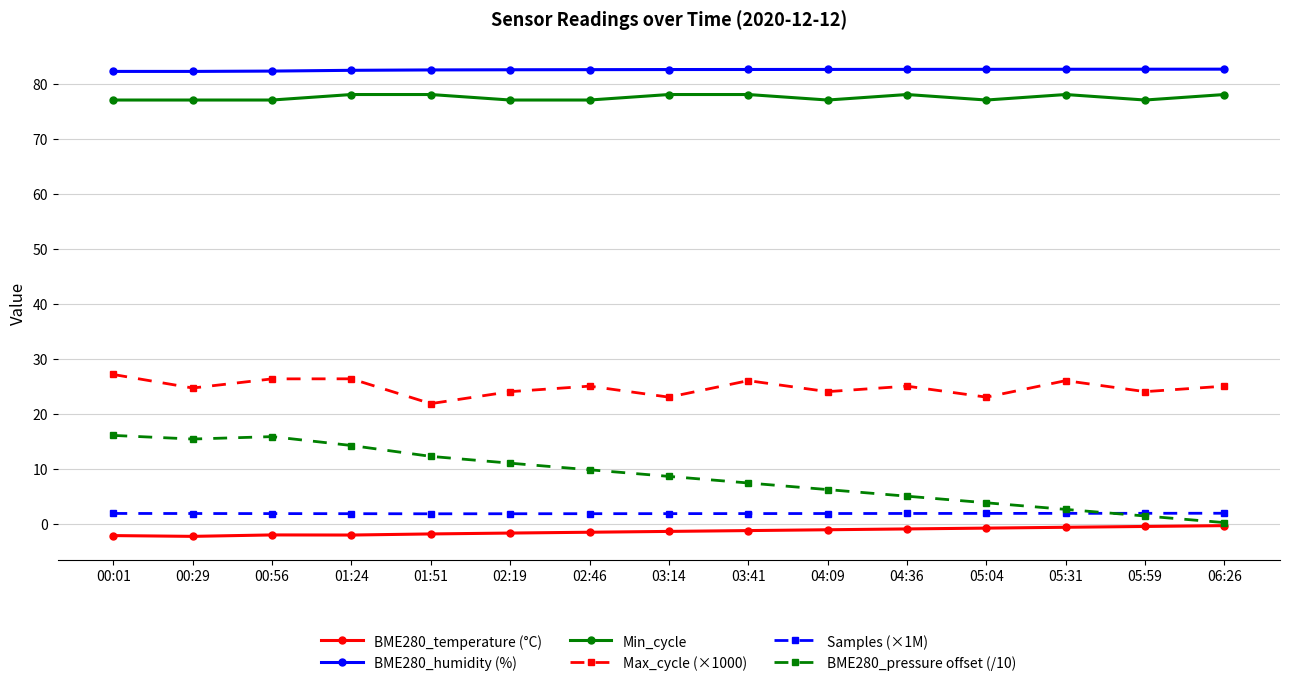

True or false: Min_cycle and BME280_pressure offset (/10) cross at least once.

False